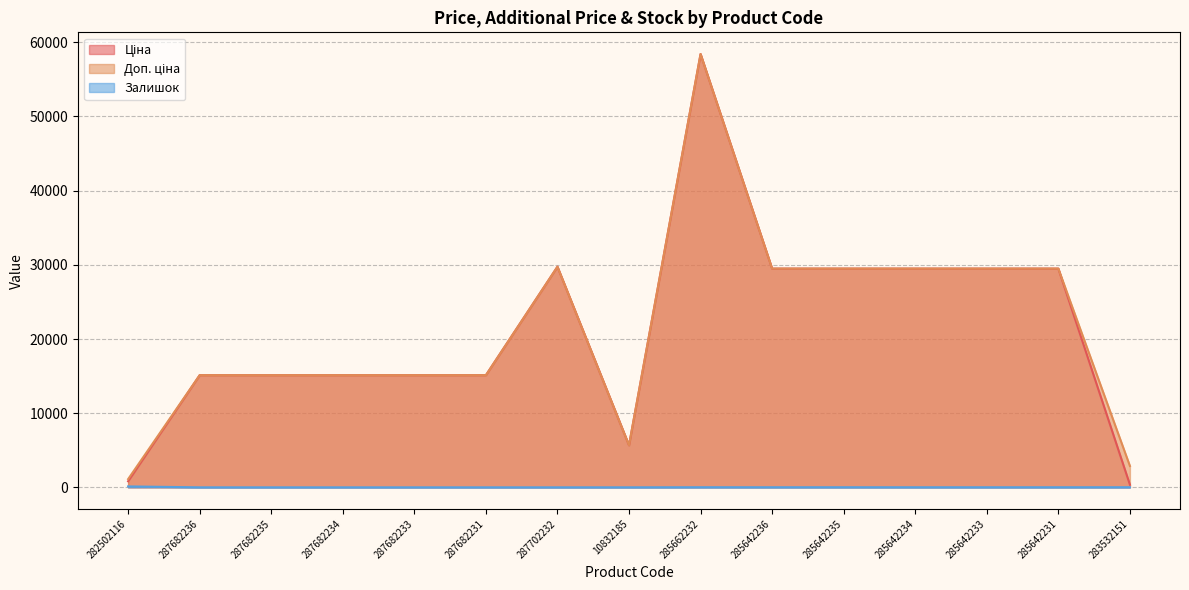

What is the difference between the Залишок values at 285642234 and 287682235?

10.0